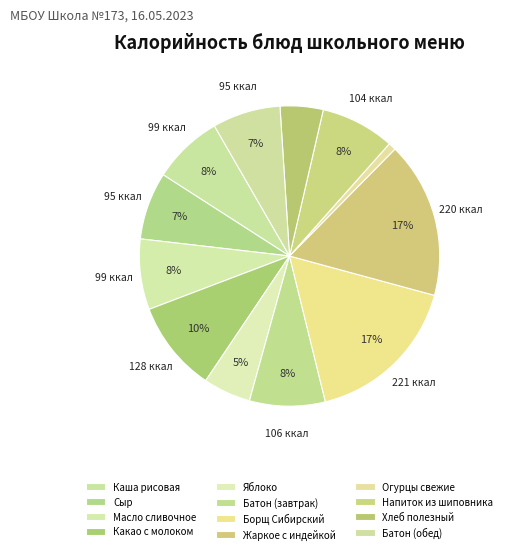

Is the sum of Жаркое с индейкой and Масло сливочное greater than half?

No